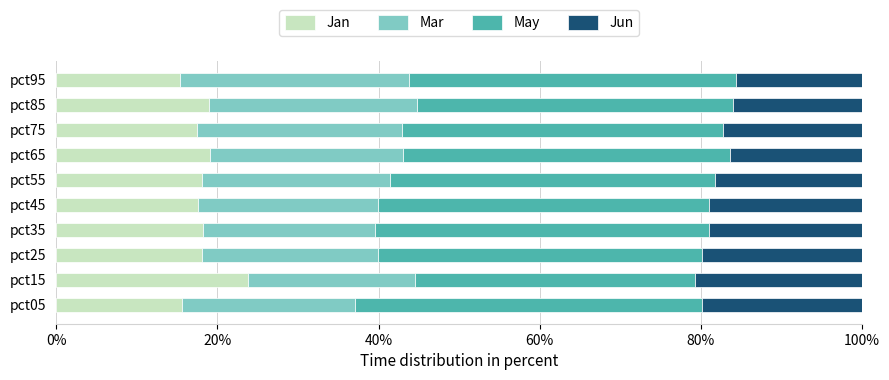

What are all the series names shown in the legend?

Jan, Mar, May, Jun